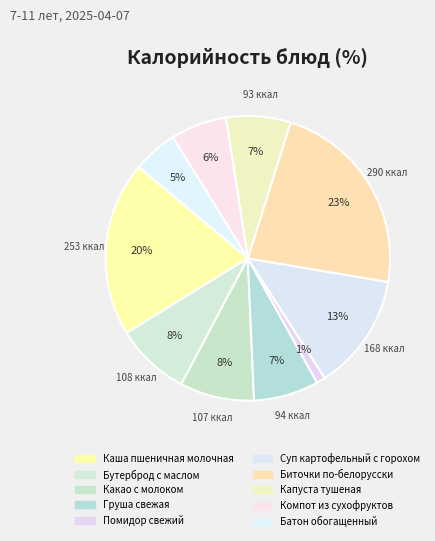

How many segments does this pie chart have?

10